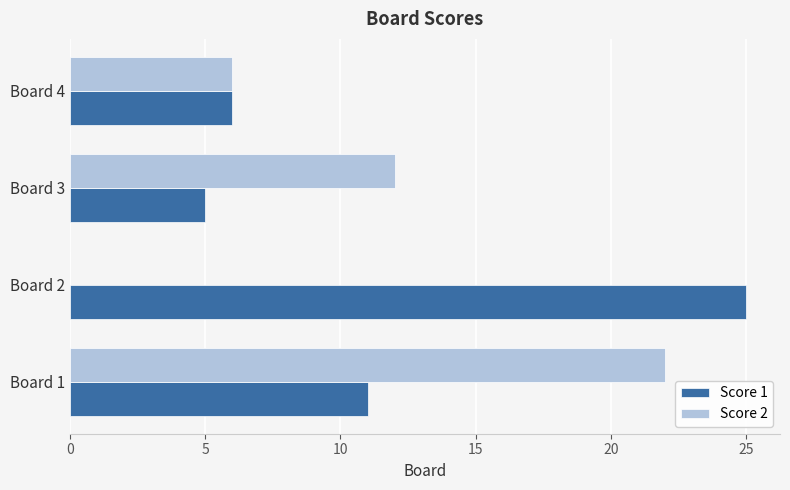

Which series has the largest total across all categories?

Score 1